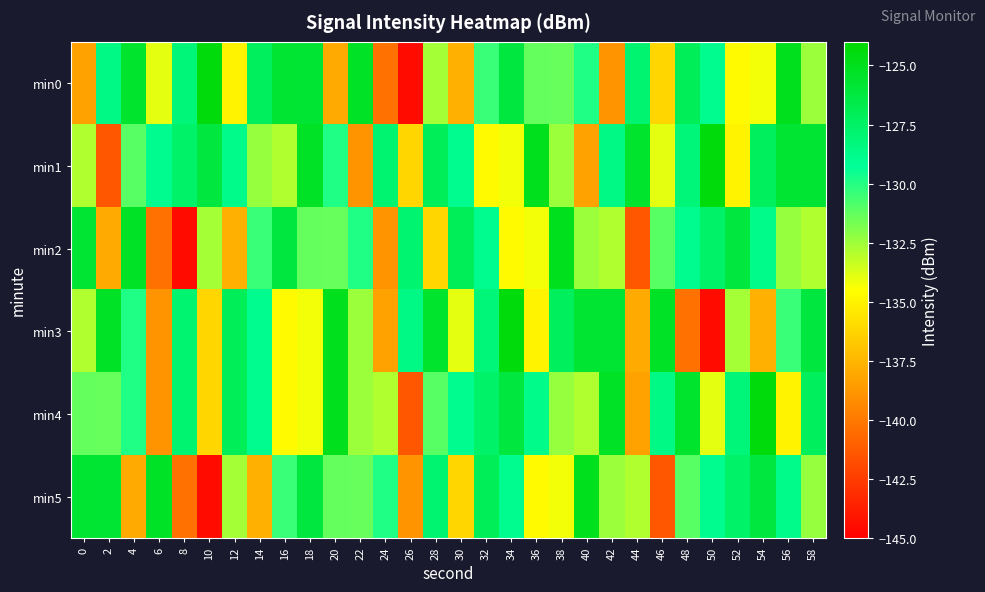

How many categories are shown in the chart?

30